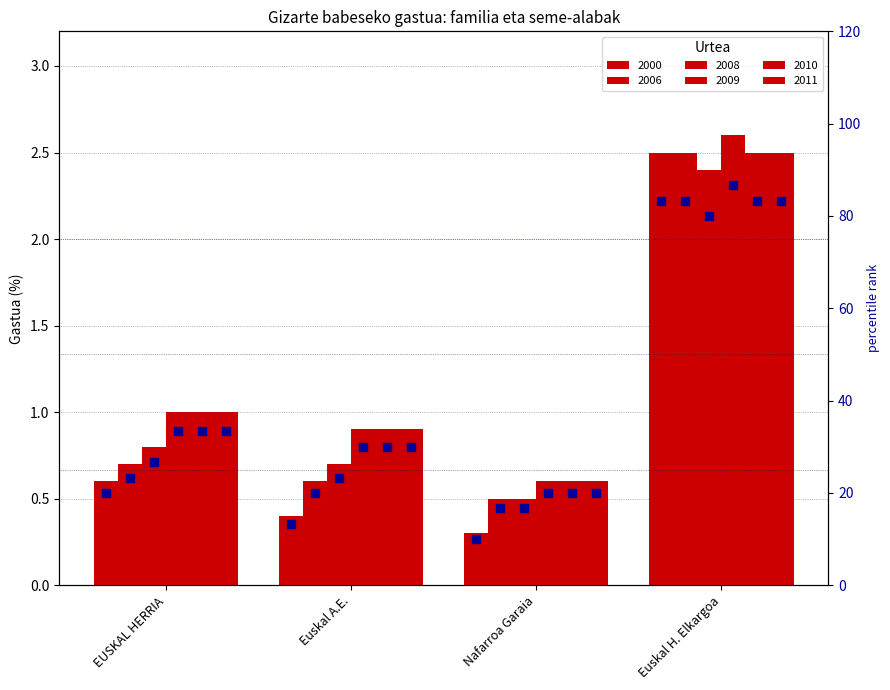

Which series has the largest total across all categories?

pct_2009